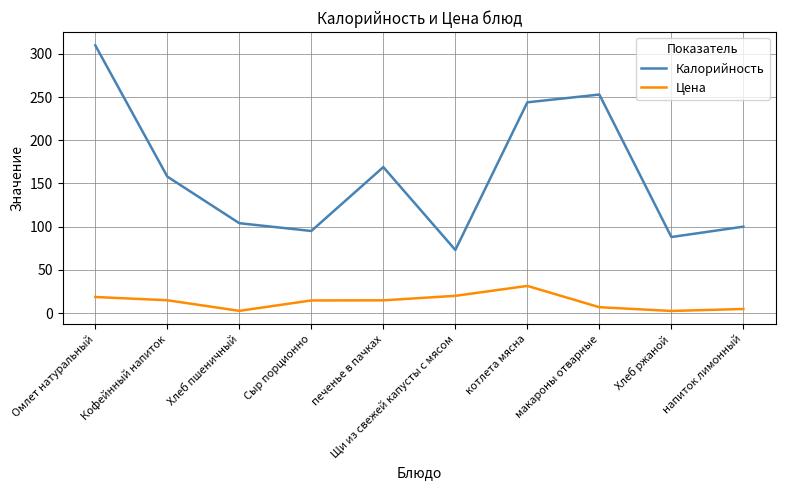

Does the chart display data point markers on the line(s)?

No